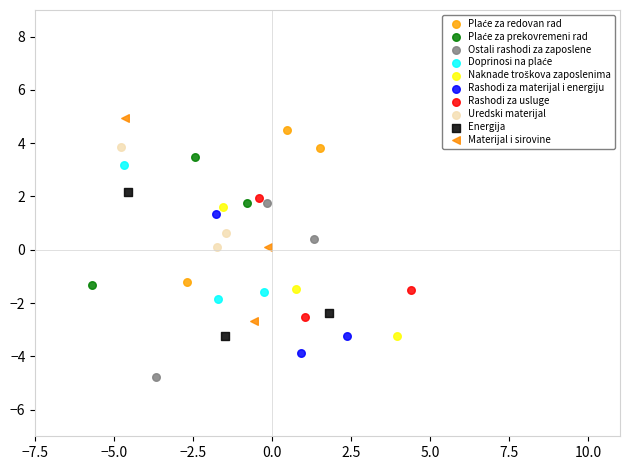

Which series reaches the minimum Y coordinate?

Ostali rashodi za zaposlene